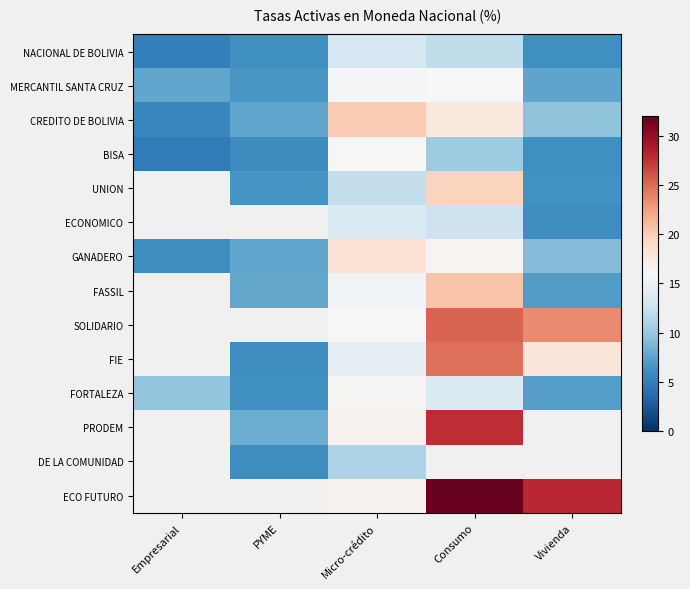

Between Micro-crédito and Consumo, which is larger?

Micro-crédito